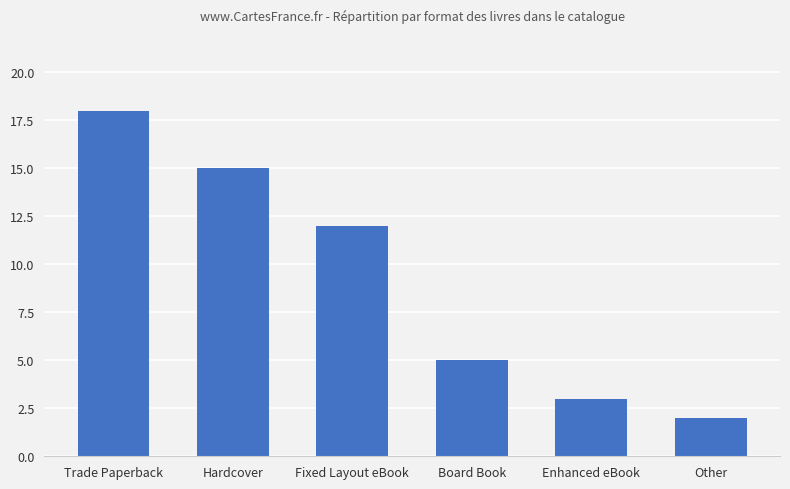

Between Hardcover and Board Book, which is larger?

Hardcover